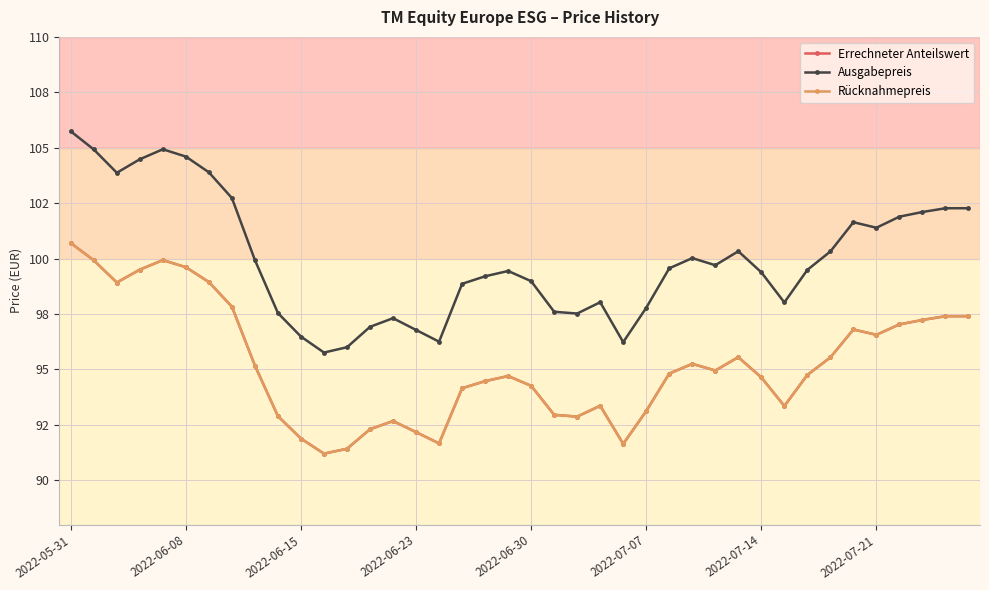

True or false: Ausgabepreis has more than 2 interior local peaks.

True